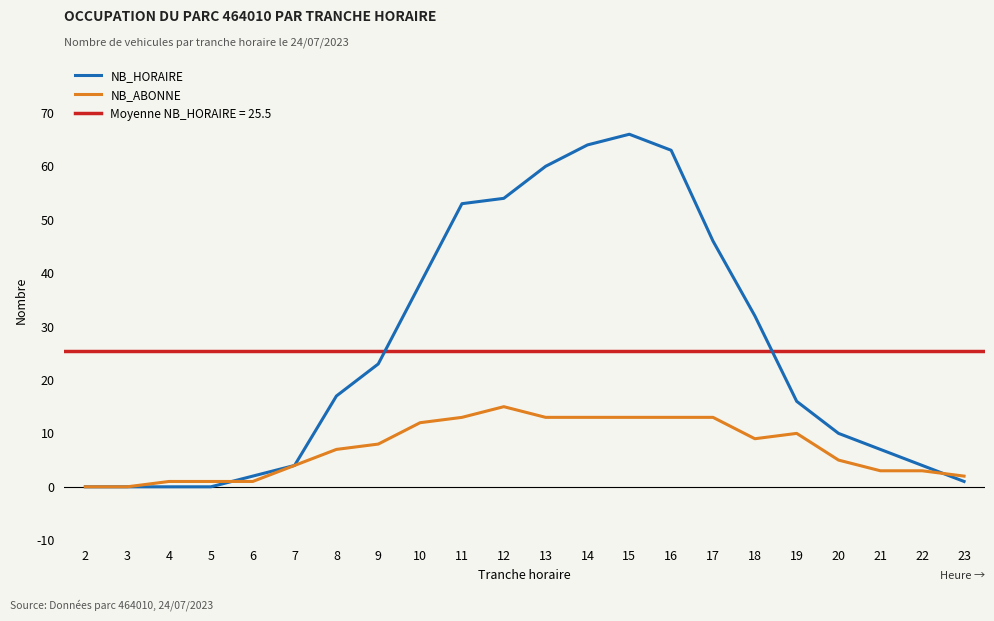

How many positive values does the NB_ABONNE series have?

20